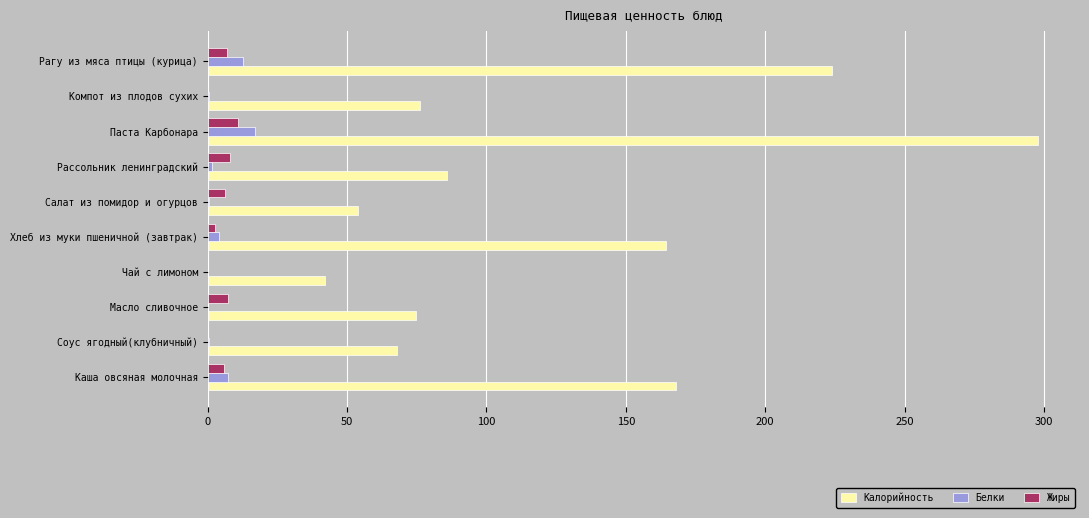

Is the value of Калорийность at Соус ягодный(клубничный) greater than the value of Жиры at Соус ягодный(клубничный)?

Yes